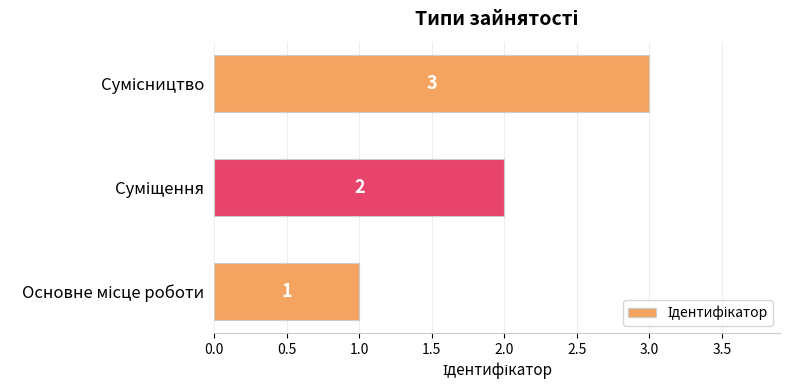

What is the sum of all values?

6